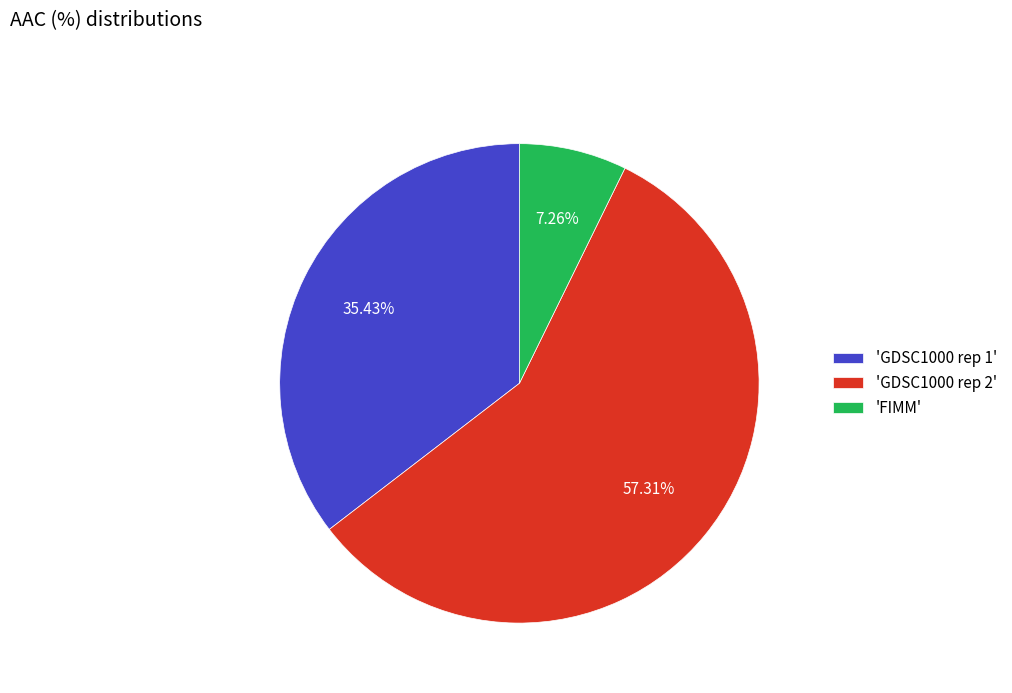

Do 'GDSC1000 rep 2' and 'FIMM' together represent more than half of the pie?

Yes